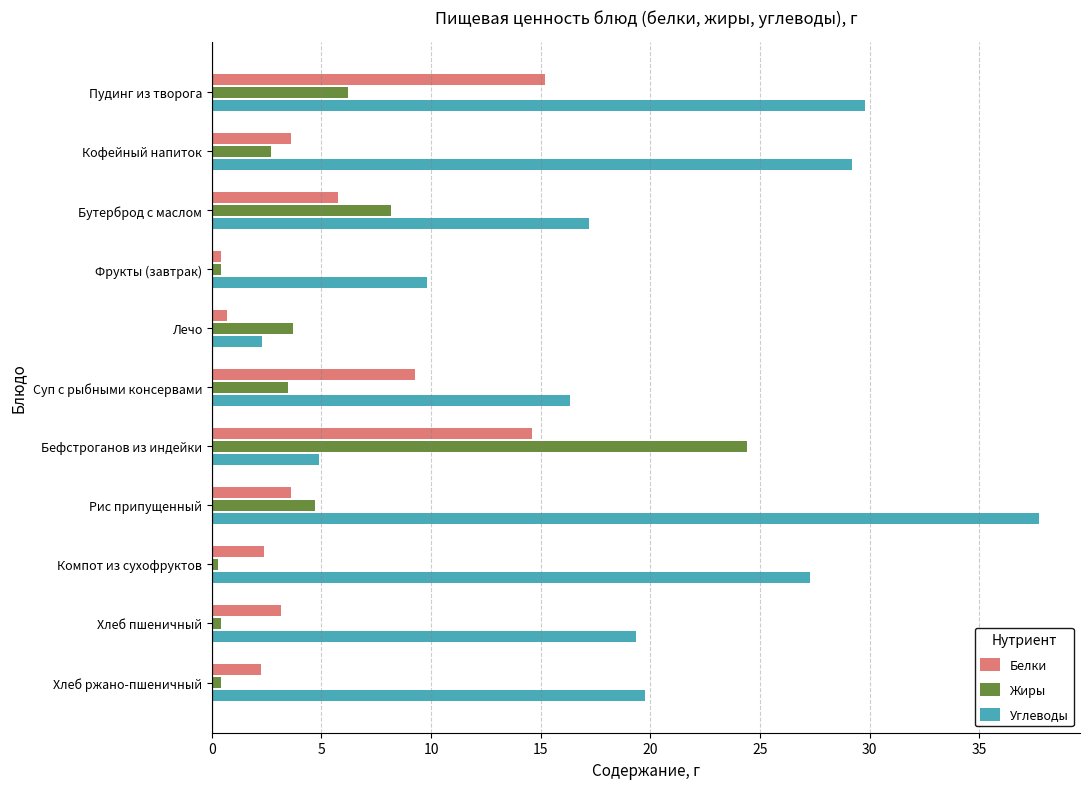

Is the value of Углеводы at Пудинг из творога greater than the value of Белки at Фрукты (завтрак)?

Yes